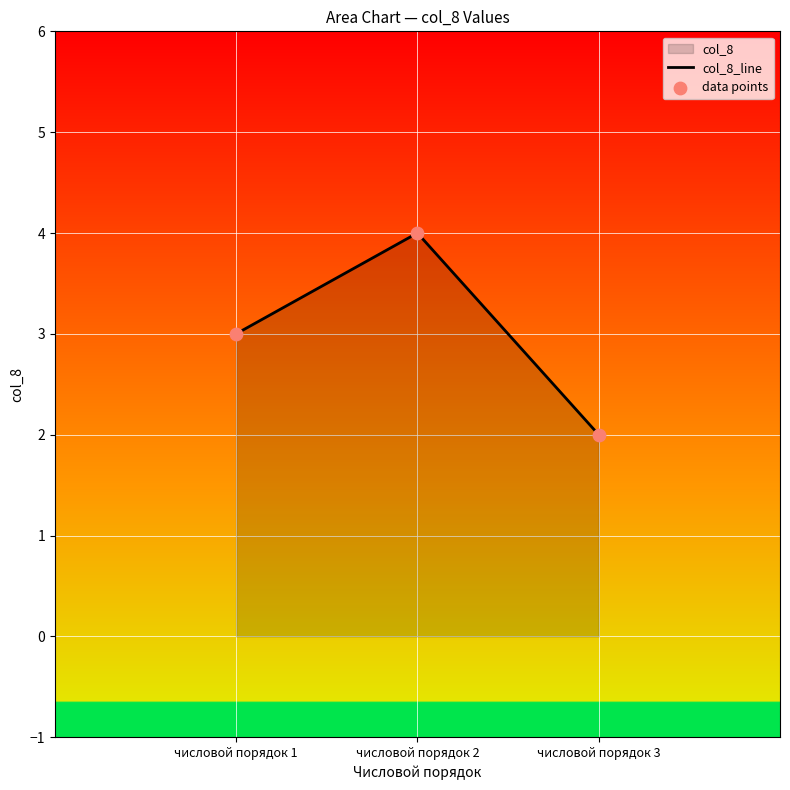

Which series reaches the minimum Y coordinate?

col_8_line